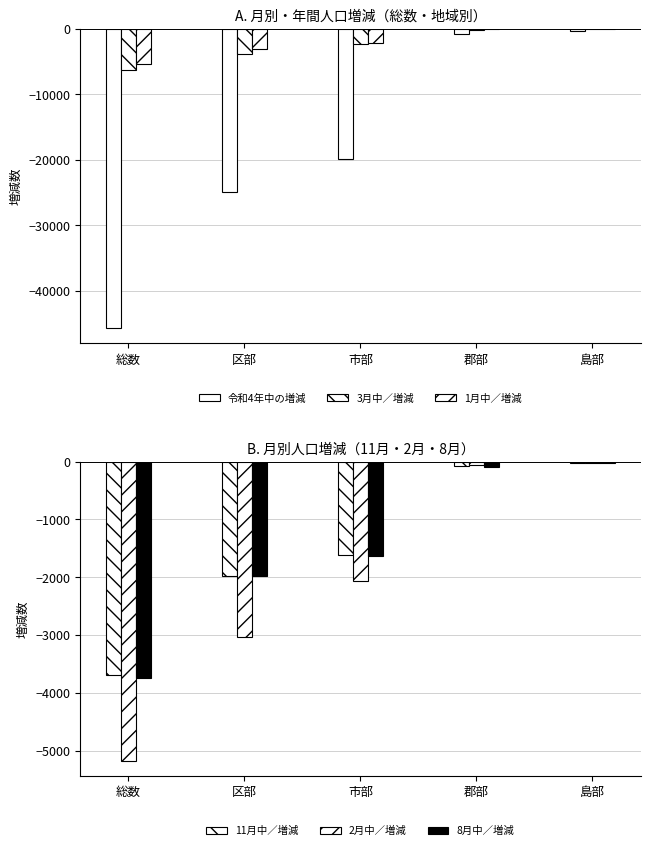

What is the difference between the highest and lowest values at 郡部?

752